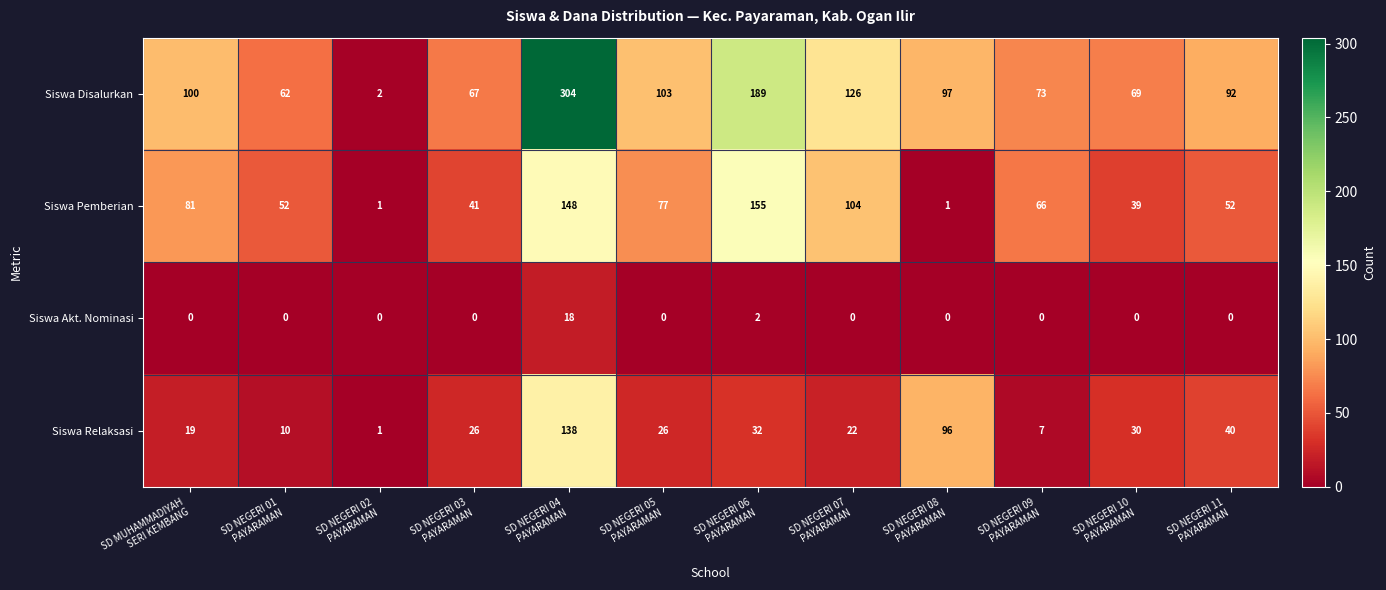

Which series has the largest total across all categories?

Siswa Disalurkan